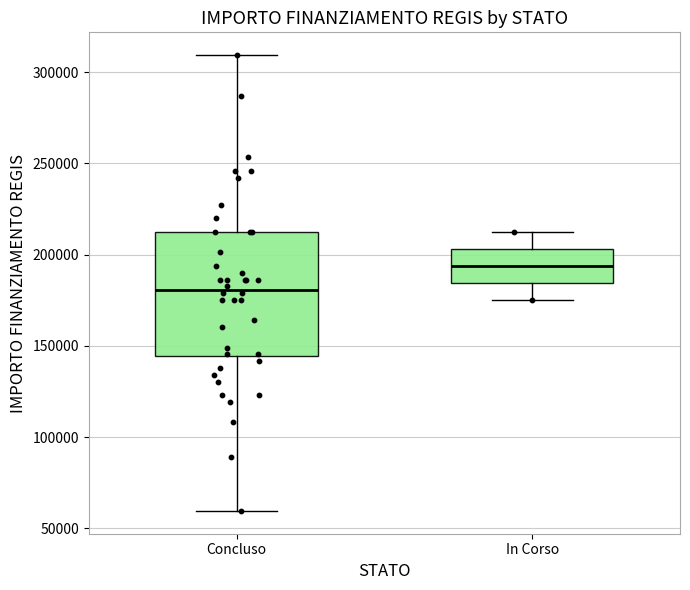

Where does the median line of the box for Concluso sit on the y-axis? The values are not printed on the chart, so give them approximately, as read against the axis.

180000